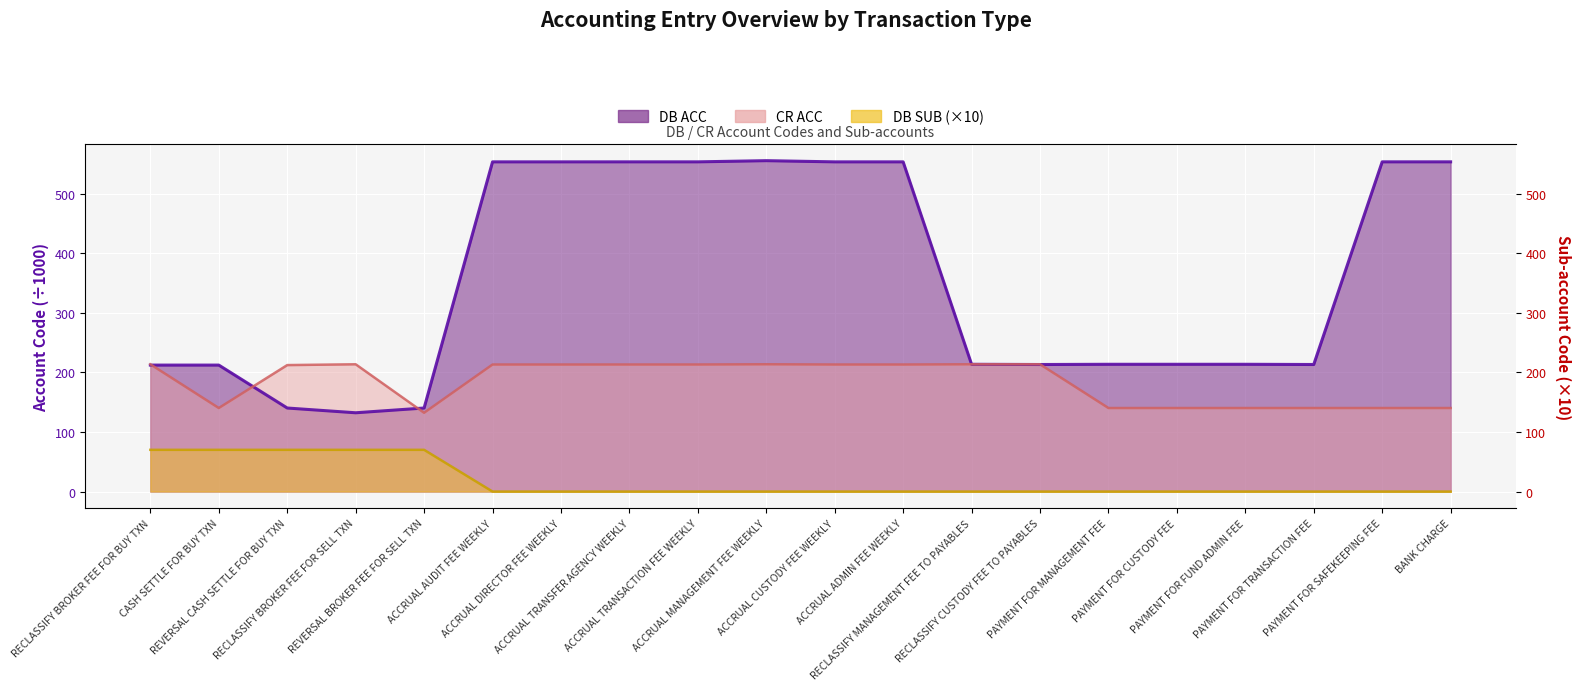

What are all the series names shown in the legend?

DB ACC, CR ACC, DB SUB